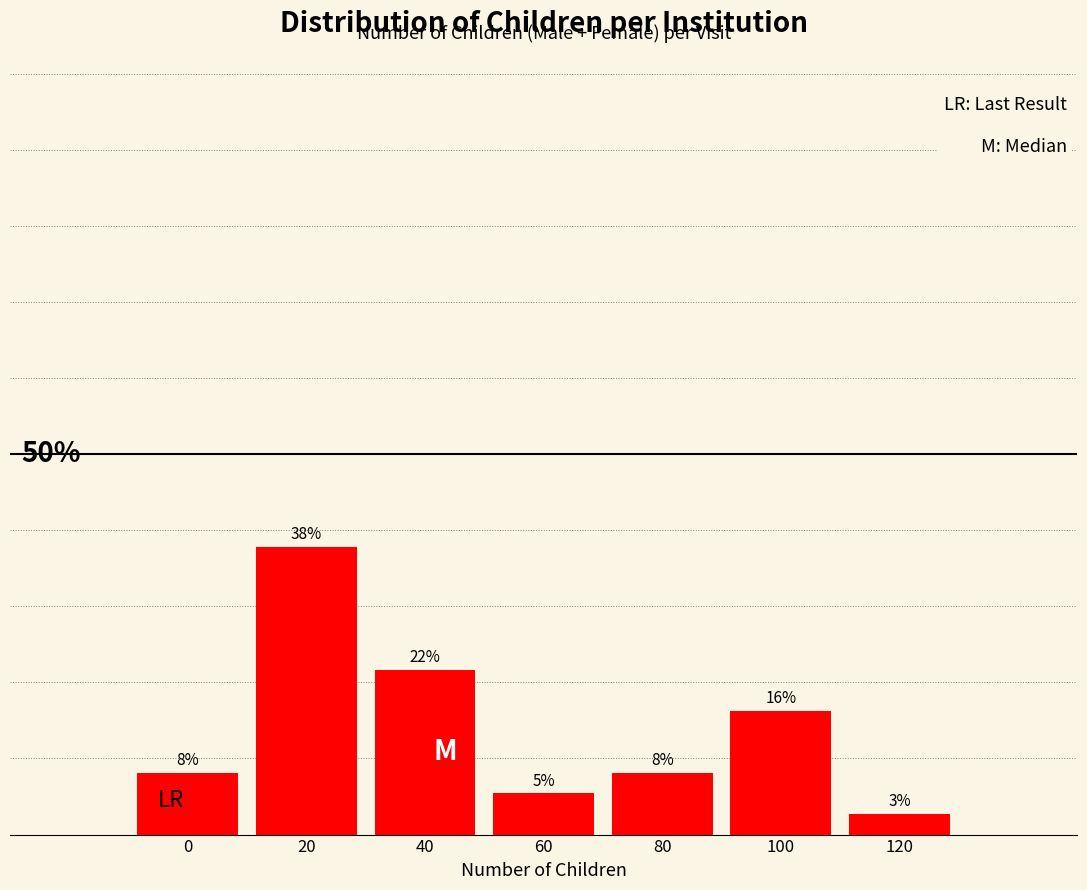

Does the chart contain any negative values?

No